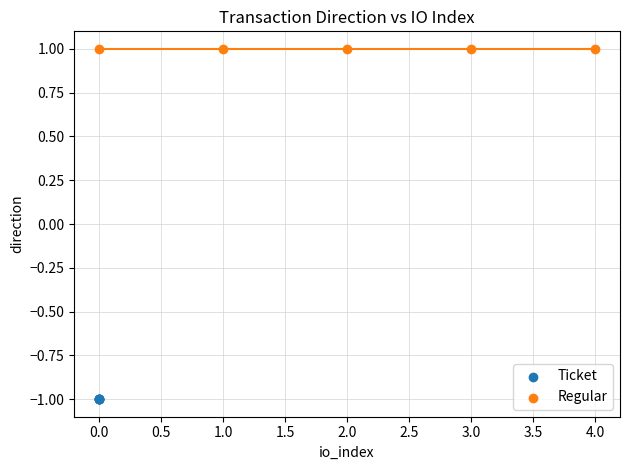

Which series contains the highest Y value?

Regular